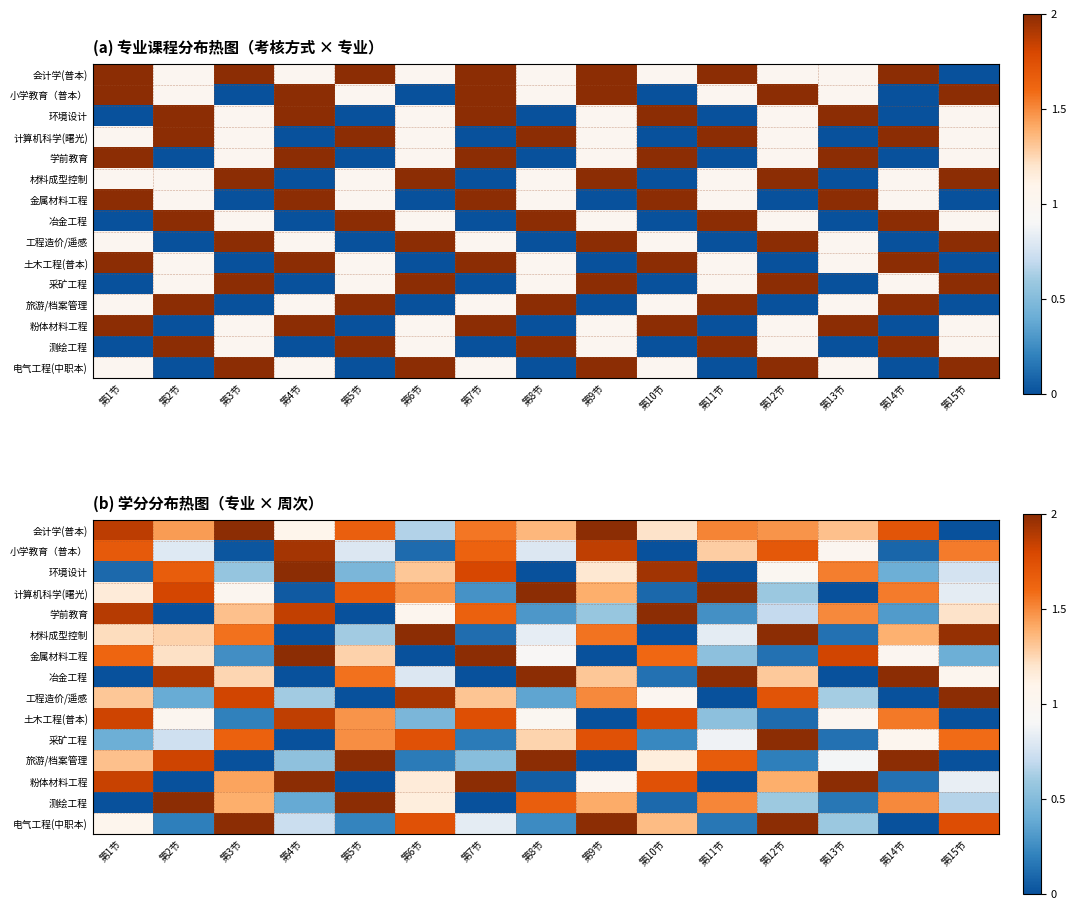

Which series has the largest range (max minus min)?

会计学(普本)